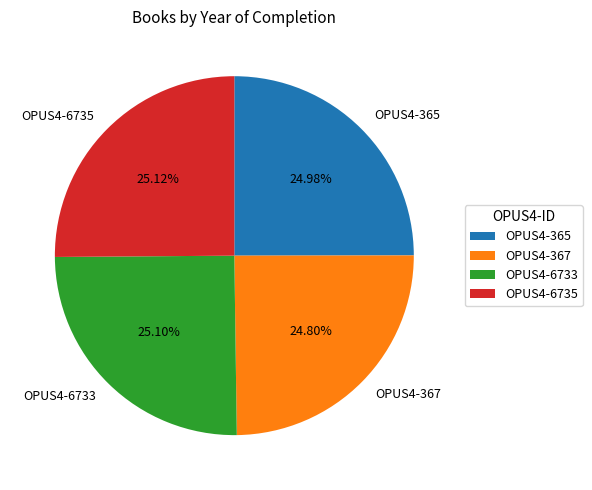

What is the ratio of the value at OPUS4-6733 to the value at OPUS4-6735?

1.0